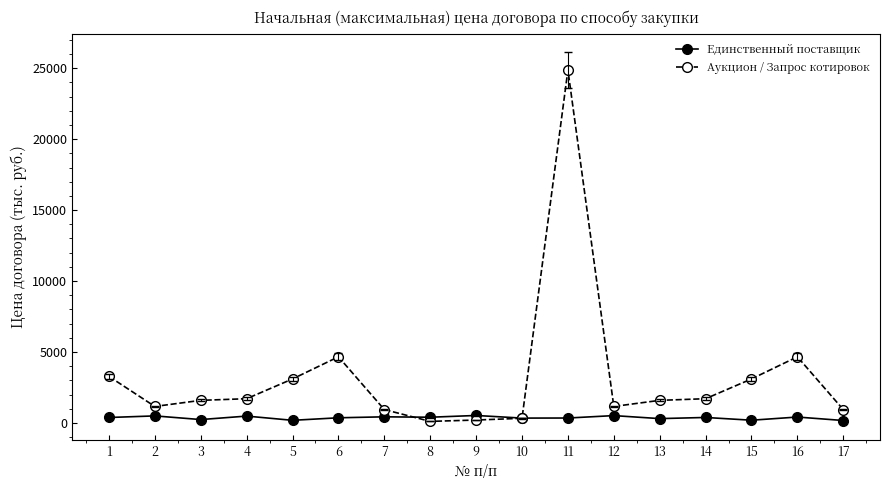

What is the difference between the Единственный поставщик values at 5 and 2?

311.1